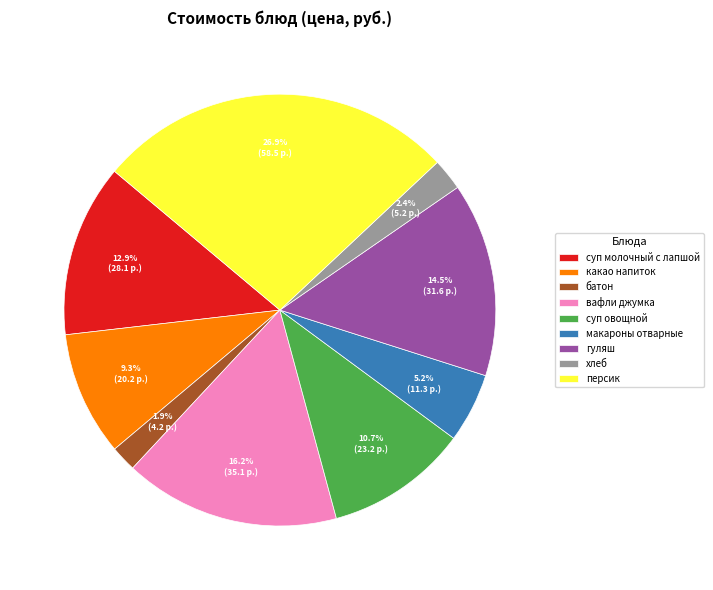

How much of the chart is everything except суп молочный с лапшой?

87.1%